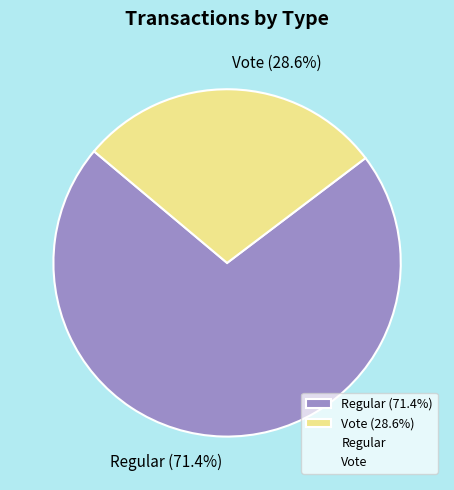

Rank the categories by value from highest to lowest.

Regular (71.4%), Vote (28.6%)